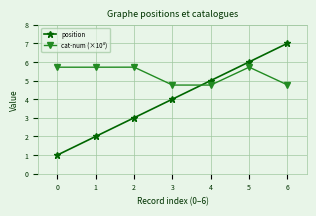

How many lines are shown in the chart?

2